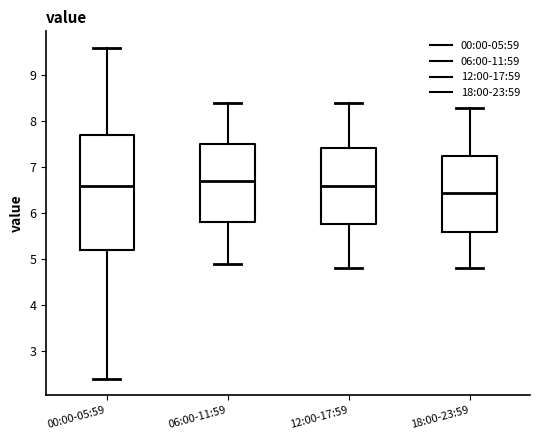

Reading left to right, read every box against the y-axis: the position of its median line, the range the box covers, and the ends of its whiskers. The values are not printed on the chart, so give them approximately, as read against the axis.

00:00-05:59: median 6.6, box 5.2 to 7.7, whiskers 2.4 to 9.6
06:00-11:59: median 6.7, box 5.8 to 7.5, whiskers 4.9 to 8.4
12:00-17:59: median 6.6, box 5.8 to 7.4, whiskers 4.8 to 8.4
18:00-23:59: median 6.5, box 5.6 to 7.3, whiskers 4.8 to 8.3